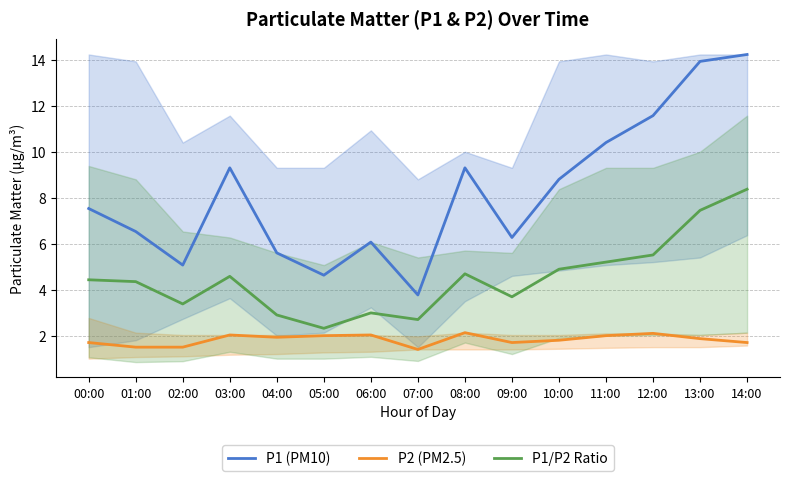

Reading left to right, transcribe all the data shown in this chart.

P1 (PM10): 00:00=7.5	01:00=6.5	02:00=5.1	03:00=9.3	04:00=5.6	05:00=4.6	06:00=6.1	07:00=3.8	08:00=9.3	09:00=6.3	10:00=8.8	11:00=10.4	12:00=11.6	13:00=13.9	14:00=14.2
P2 (PM2.5): 00:00=1.7	01:00=1.5	02:00=1.5	03:00=2.0	04:00=1.9	05:00=2.0	06:00=2.0	07:00=1.4	08:00=2.1	09:00=1.7	10:00=1.8	11:00=2.0	12:00=2.1	13:00=1.9	14:00=1.7
P1/P2 Ratio: 00:00=4.4	01:00=4.3	02:00=3.4	03:00=4.6	04:00=2.9	05:00=2.3	06:00=3.0	07:00=2.7	08:00=4.7	09:00=3.7	10:00=4.9	11:00=5.2	12:00=5.5	13:00=7.5	14:00=8.4